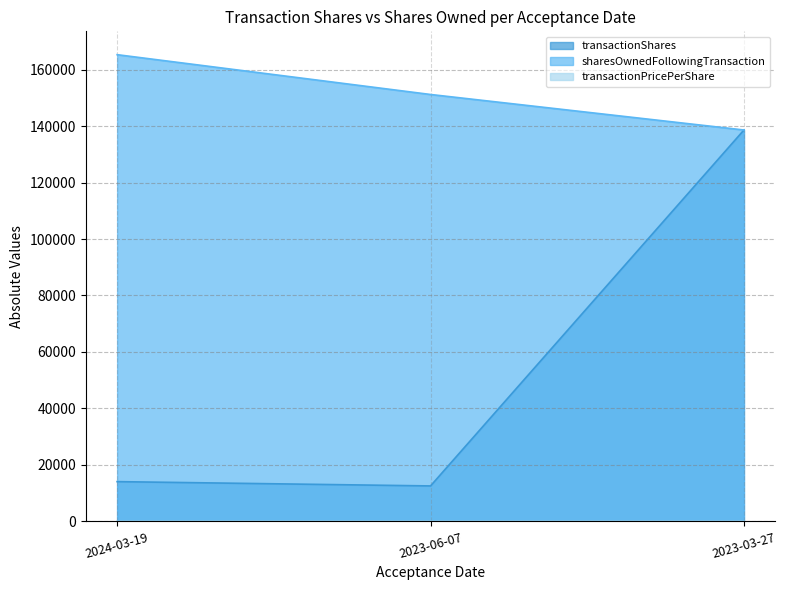

What is the difference between the highest and lowest values at 2023-03-27?

138595.3